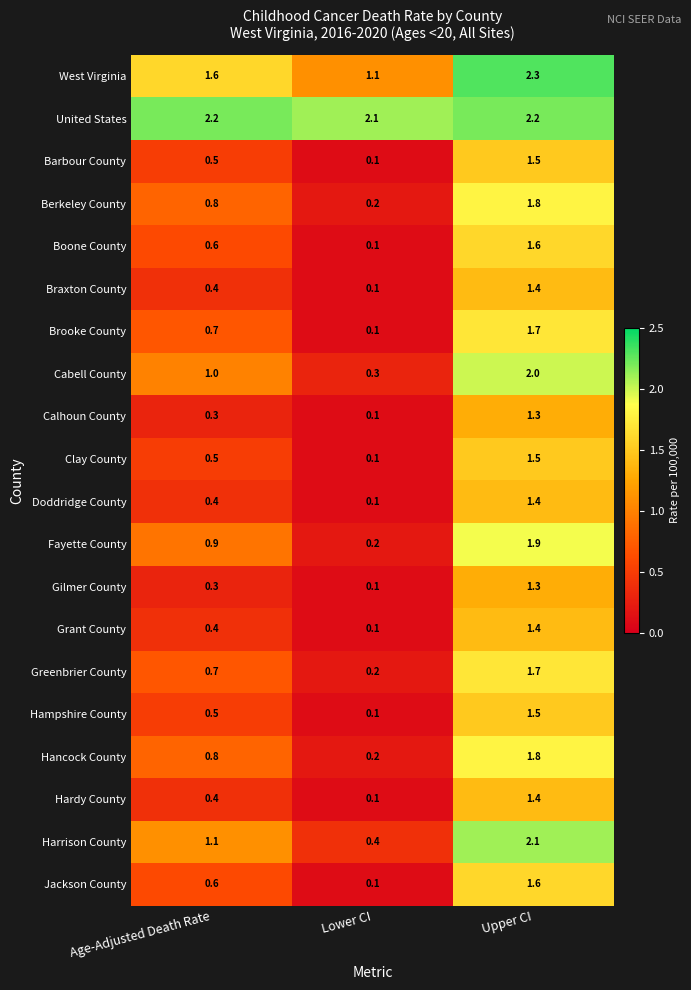

What is the difference between the Hampshire County values at Age-Adjusted Death Rate and Lower CI?

0.4